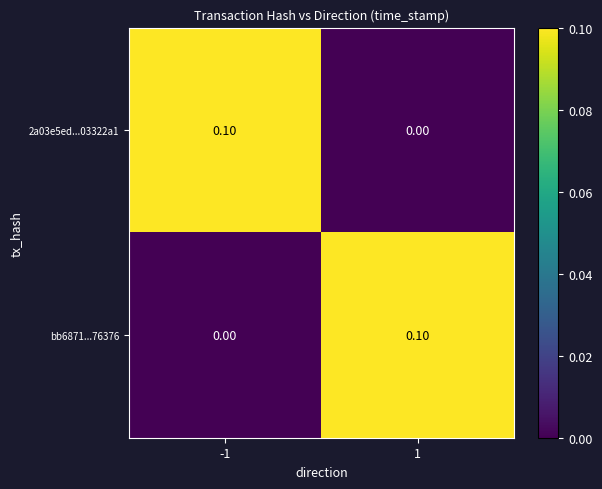

Is the value of 2a03e5ed...03322a1 at -1 greater than the value of bb6871...76376 at -1?

Yes